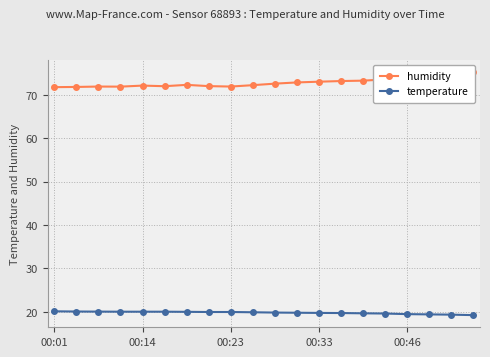

Rank the series at 00:46 from lowest to highest value.

temperature, humidity